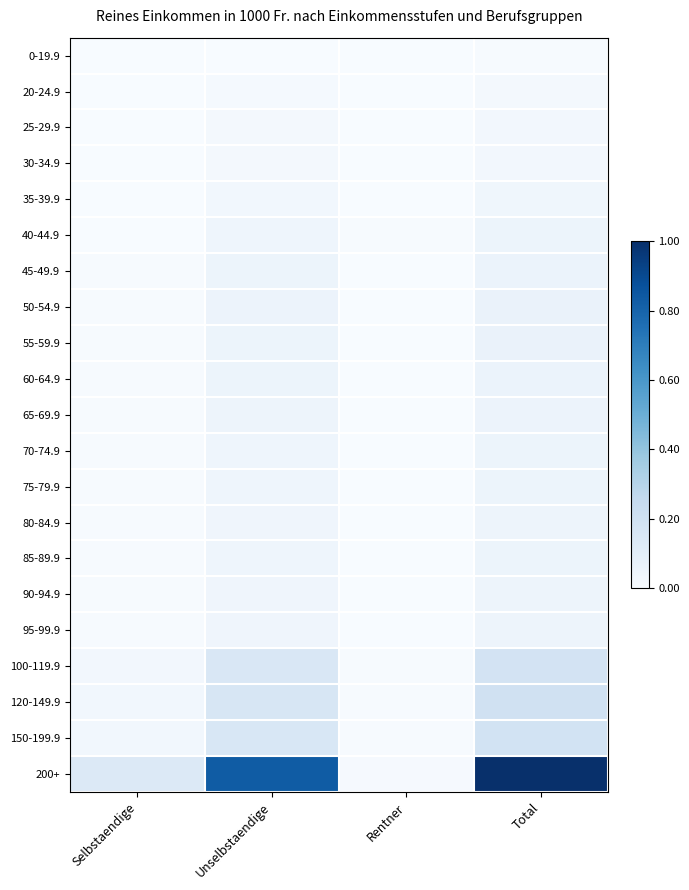

At how many categories does at least one series exceed 0?

4